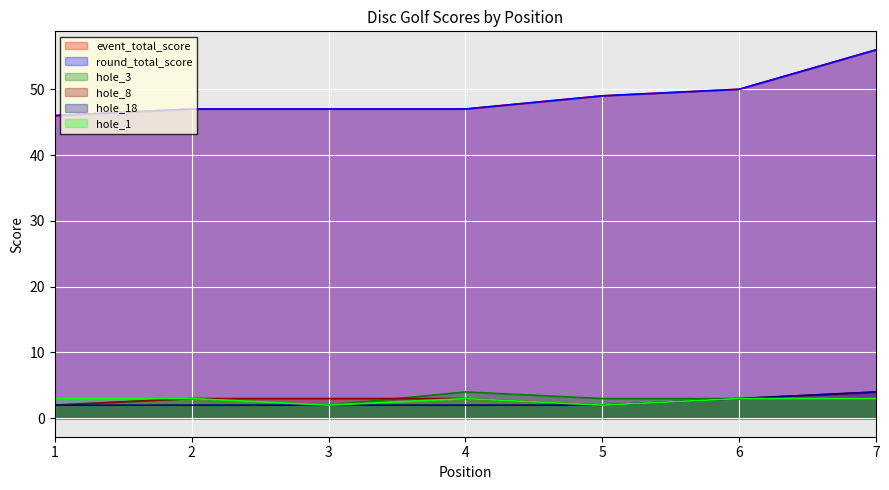

What is the difference between the second highest and second lowest values in the hole_18 series?

1